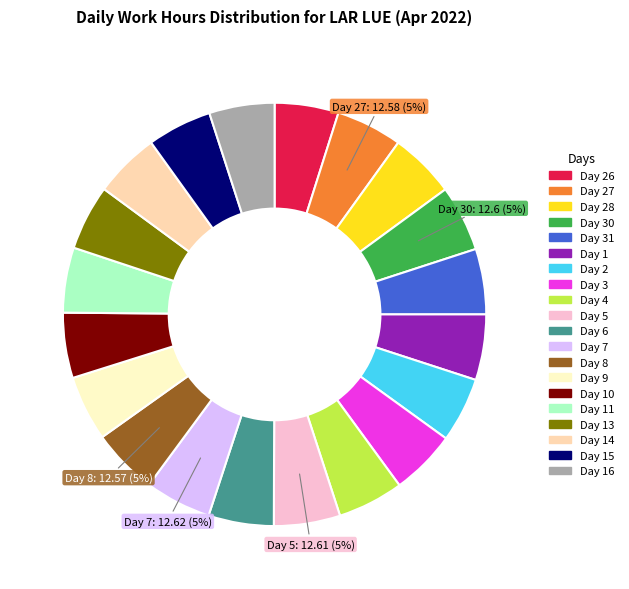

Does any single category account for the majority?

No